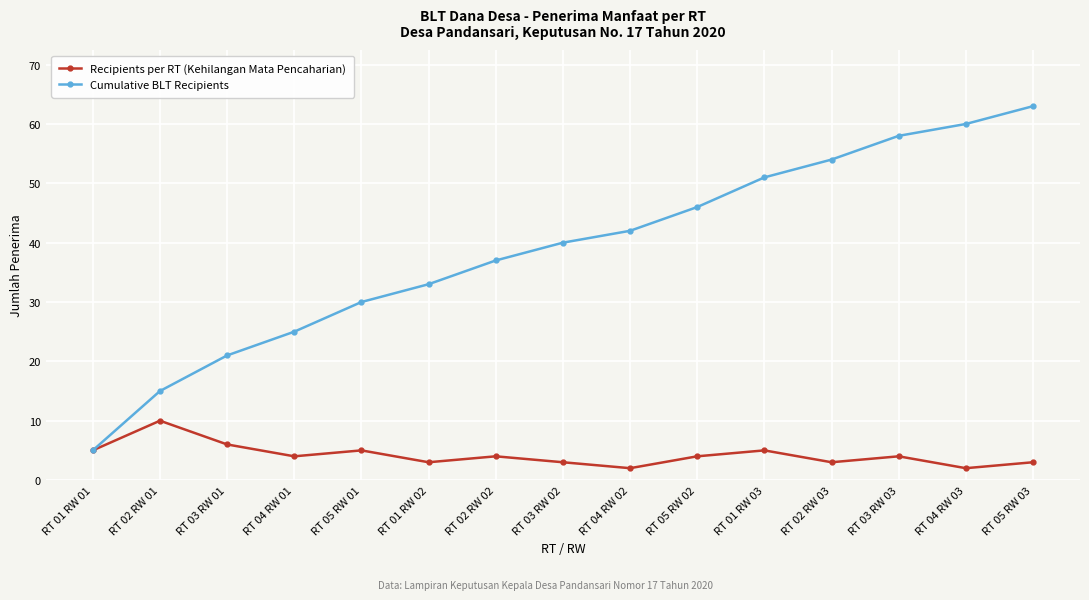

What is the average value of the Cumulative BLT Recipients series?

39